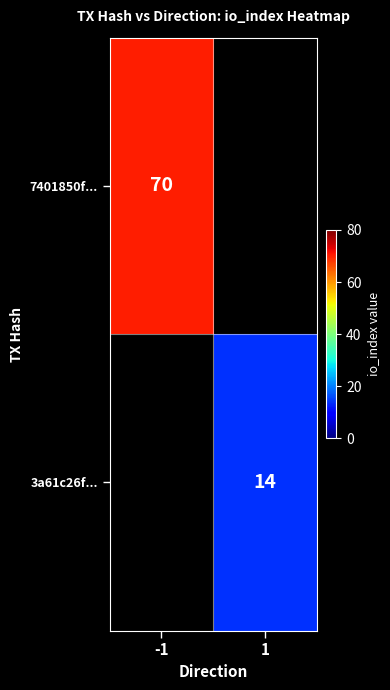

Is it true that 7401850f... equals 70 at -1?

True